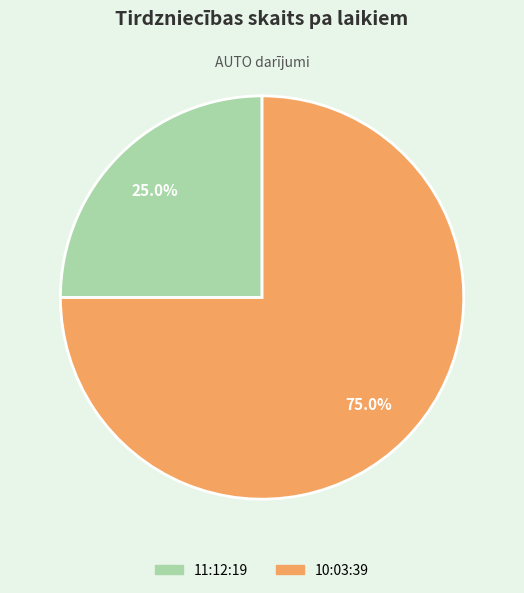

What percentage is the 10:03:39 slice, to the nearest percent?

75%